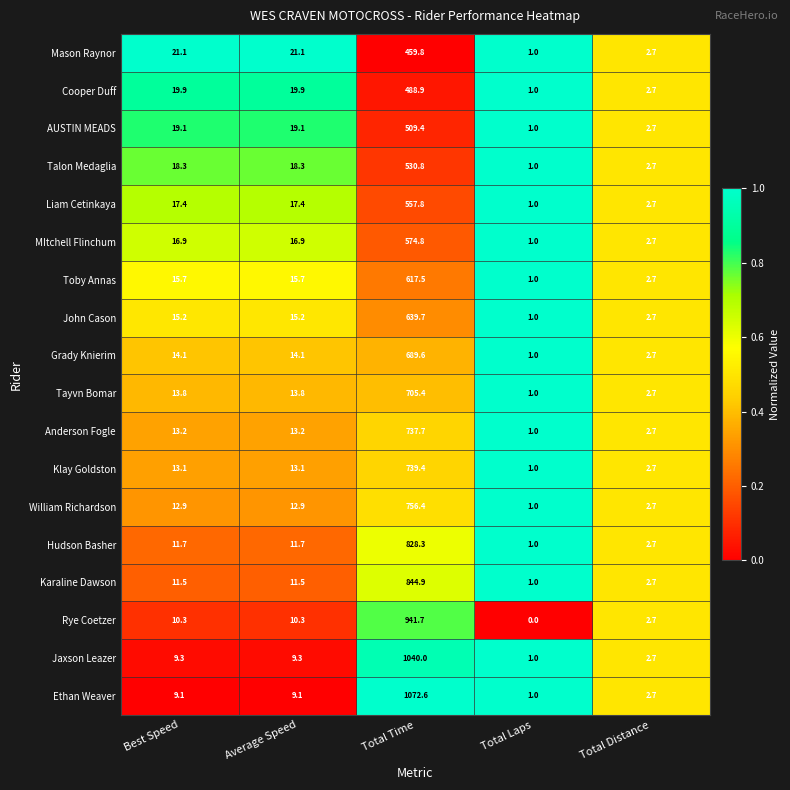

What is the difference between the Karaline Dawson values at Total Laps and Total Time?

843.9